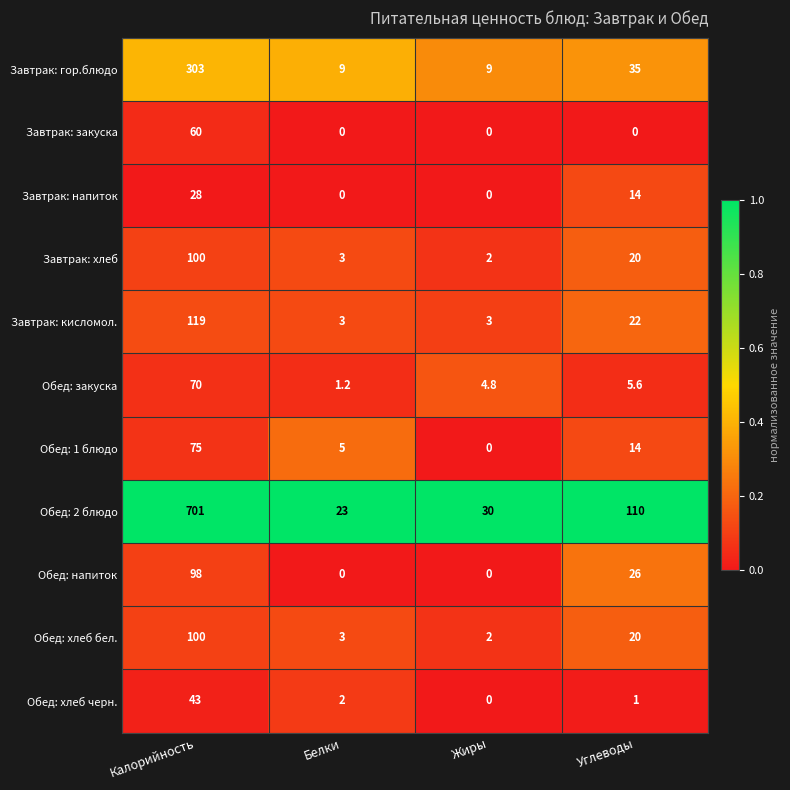

What is the maximum value shown in the chart?

701.0